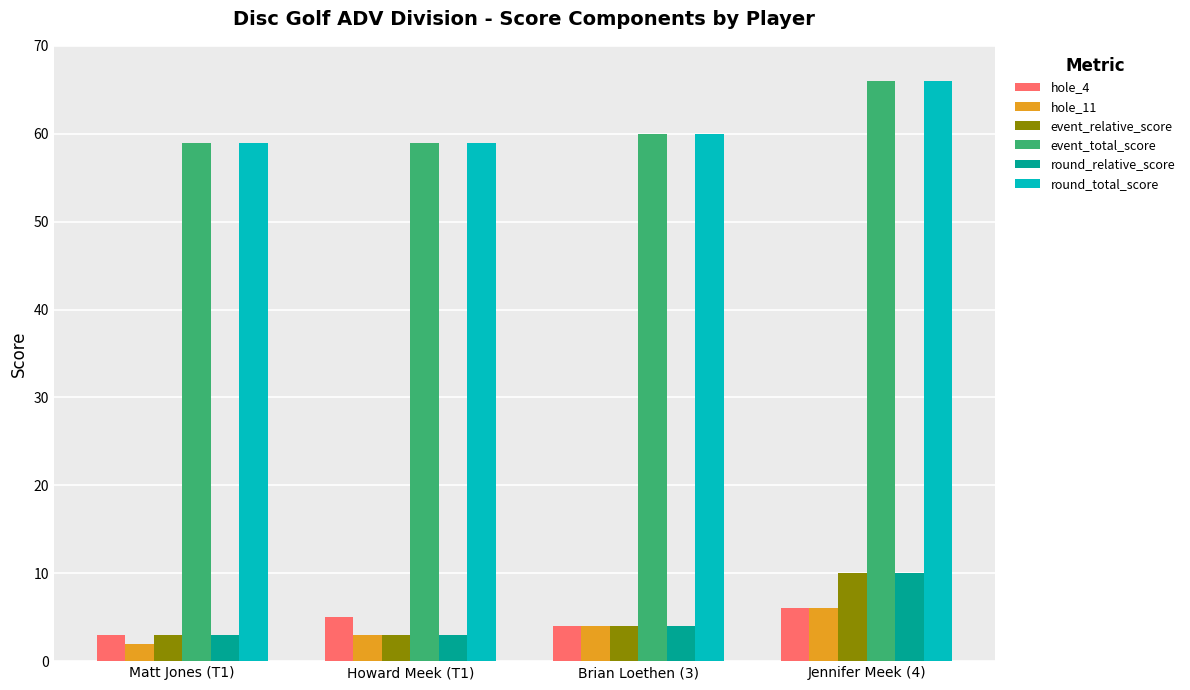

The value of round_total_score at Jennifer Meek (4) is 15. True or false?

False